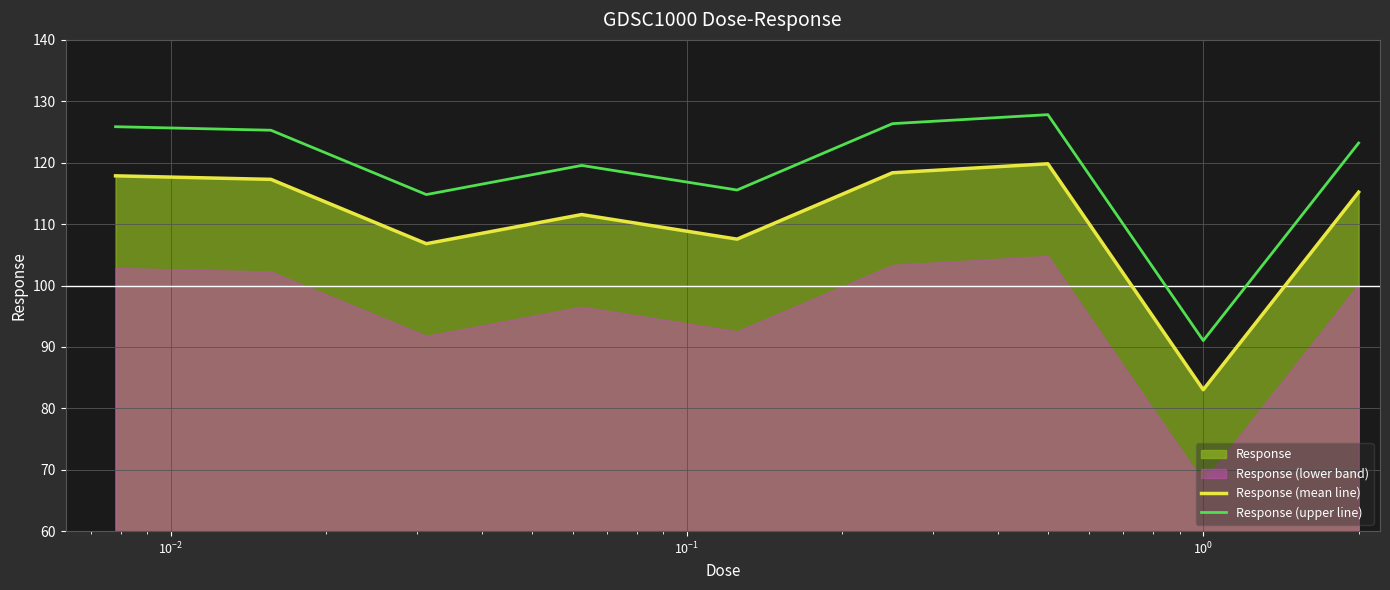

True or false: Response (mean line) and Response (upper line) intersect in this chart.

False